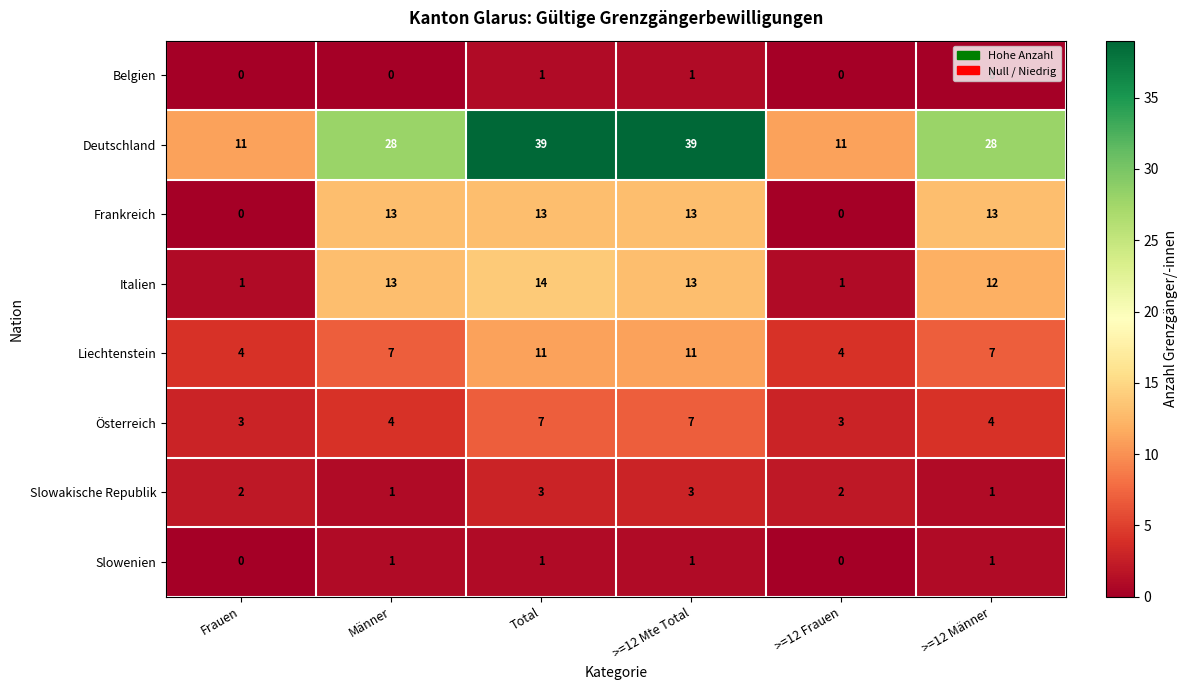

How many Slowenien values are between 0 and 1?

6